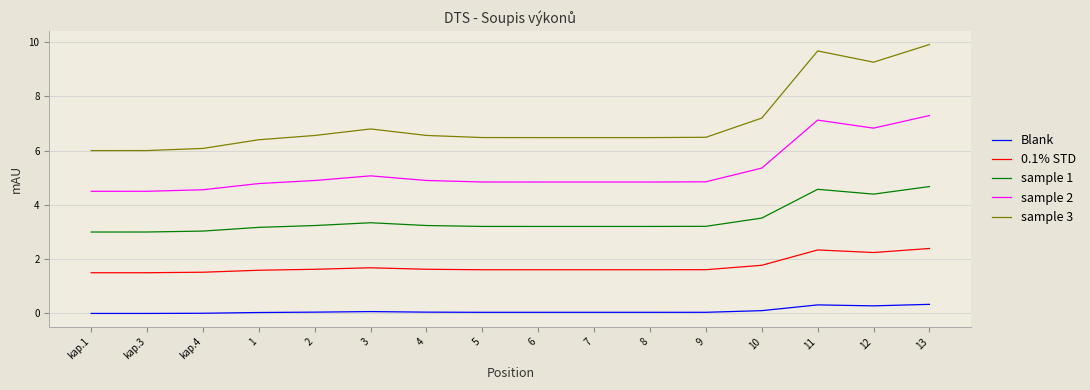

Rank the series by their average value, from highest to lowest.

sample 3, sample 2, sample 1, 0.1% STD, Blank